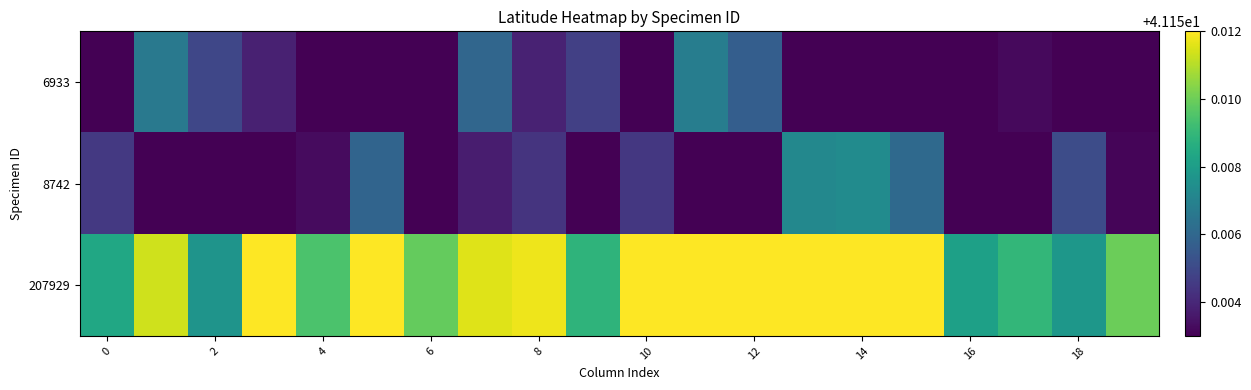

Reading left to right, what are all the values shown in this chart?

6933: 41.2	41.2	41.2	41.2	41.2	41.2	41.1	41.2	41.2	41.2	41.1	41.2	41.2	41.2	41.2	41.2	41.2	41.2	41.2	41.2
8742: 41.2	41.2	41.2	41.2	41.2	41.2	41.2	41.2	41.2	41.1	41.2	41.2	41.2	41.2	41.2	41.2	41.2	41.2	41.2	41.2
207929: 41.2	41.2	41.2	41.2	41.2	41.2	41.2	41.2	41.2	41.2	41.2	41.2	41.2	41.2	41.2	41.2	41.2	41.2	41.2	41.2